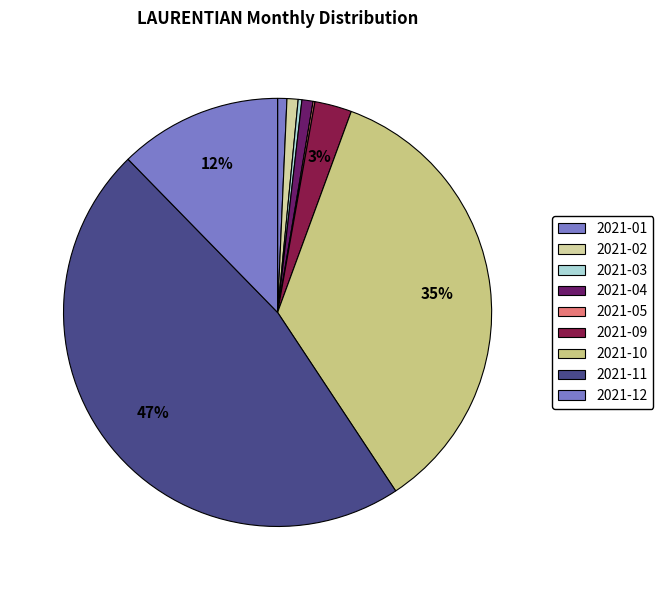

To the nearest percent, what is the combined percentage of 2021-03 and 2021-01?

1%